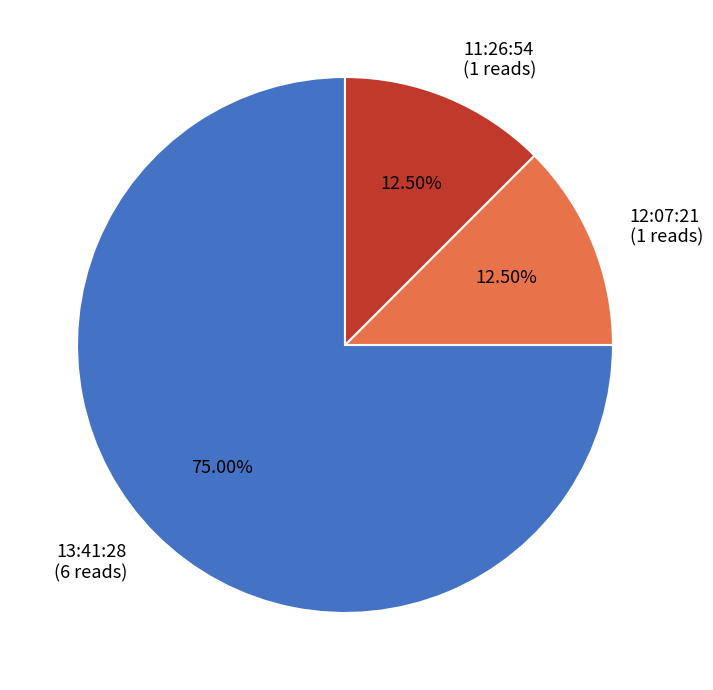

Count the number of slices in the pie.

3